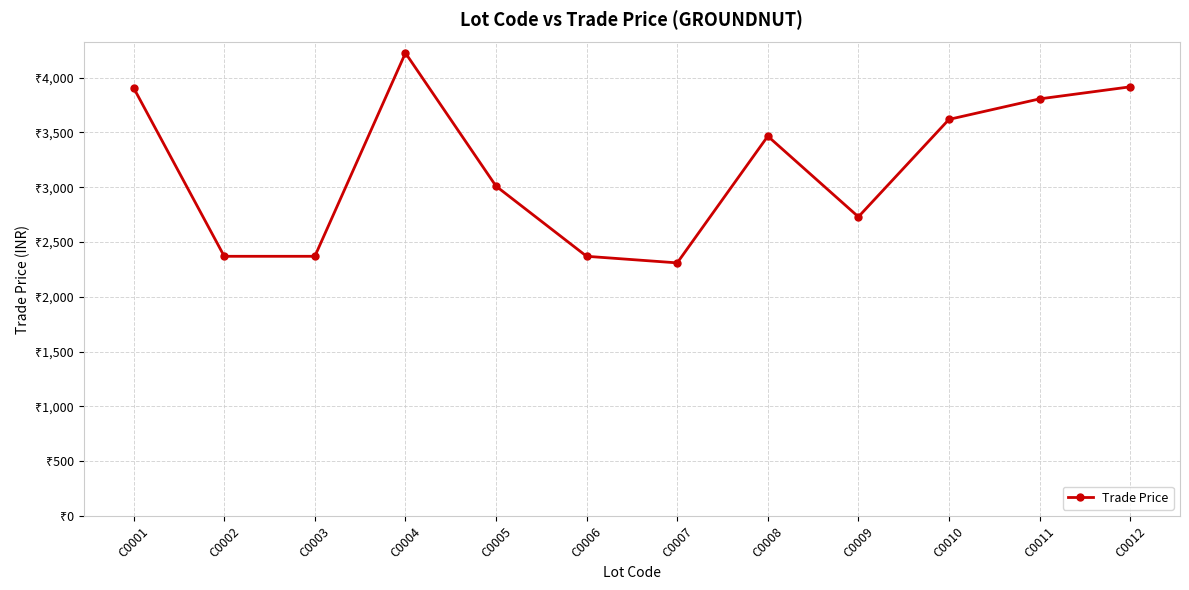

Is this an area chart (filled region under the line)?

No